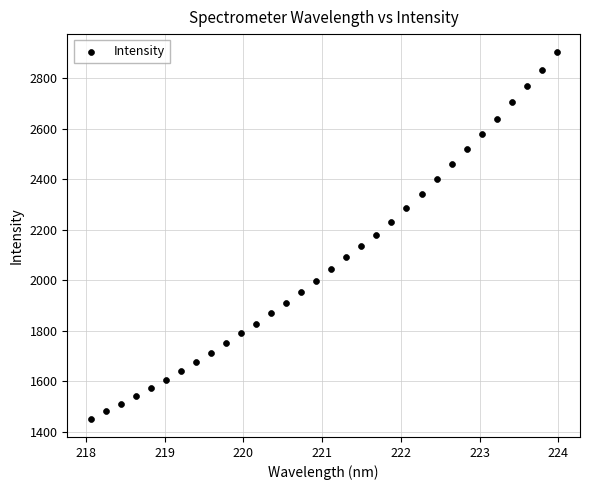

What is the range of X values (max minus min)?

5.9